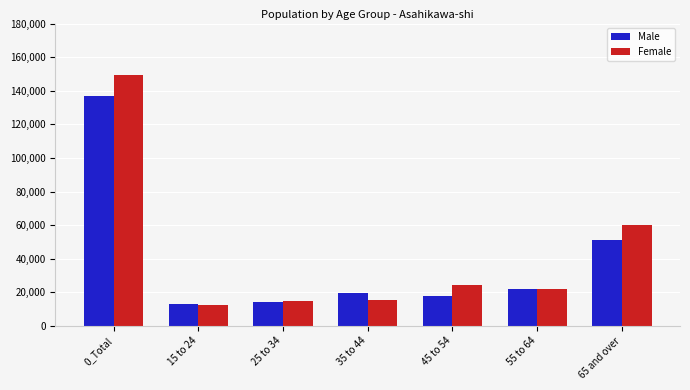

What is the difference between the highest and lowest values at 45 to 54?

6300